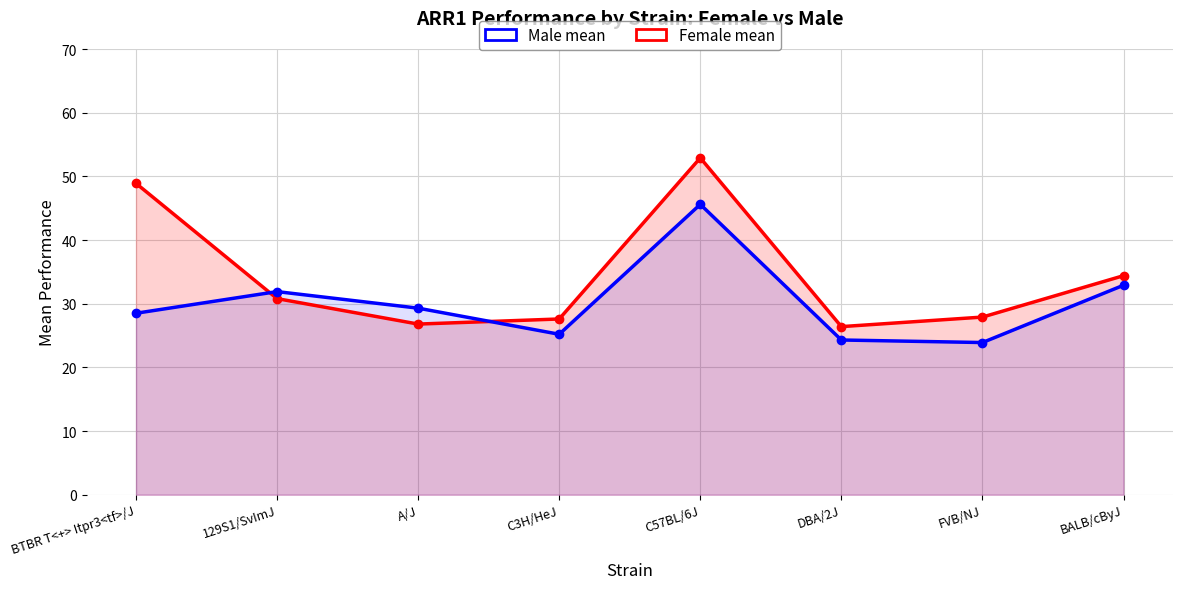

How many intersections are there between Male mean and Female mean?

2